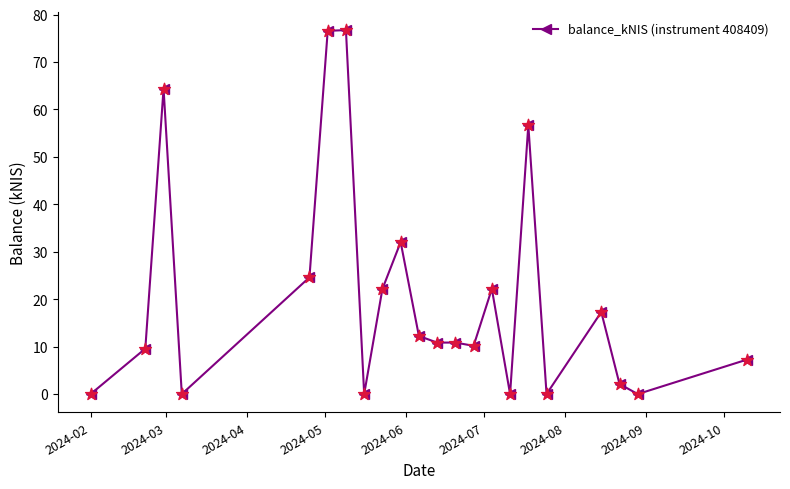

True or false: the data has more than 1 interior local peaks.

True